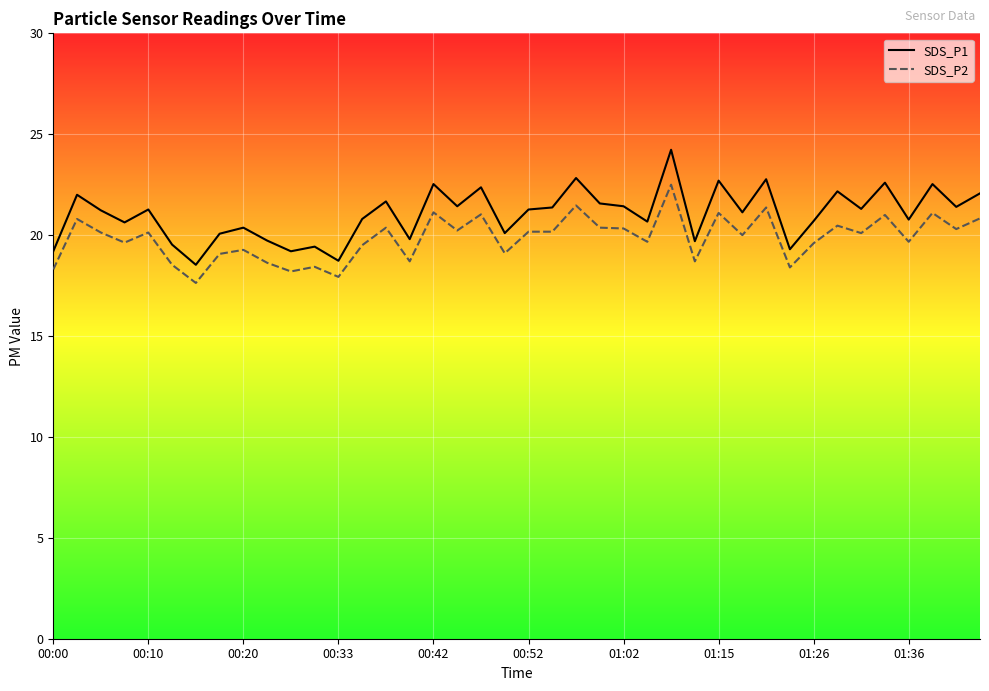

Read the SDS_P1 value at 34.

21.3